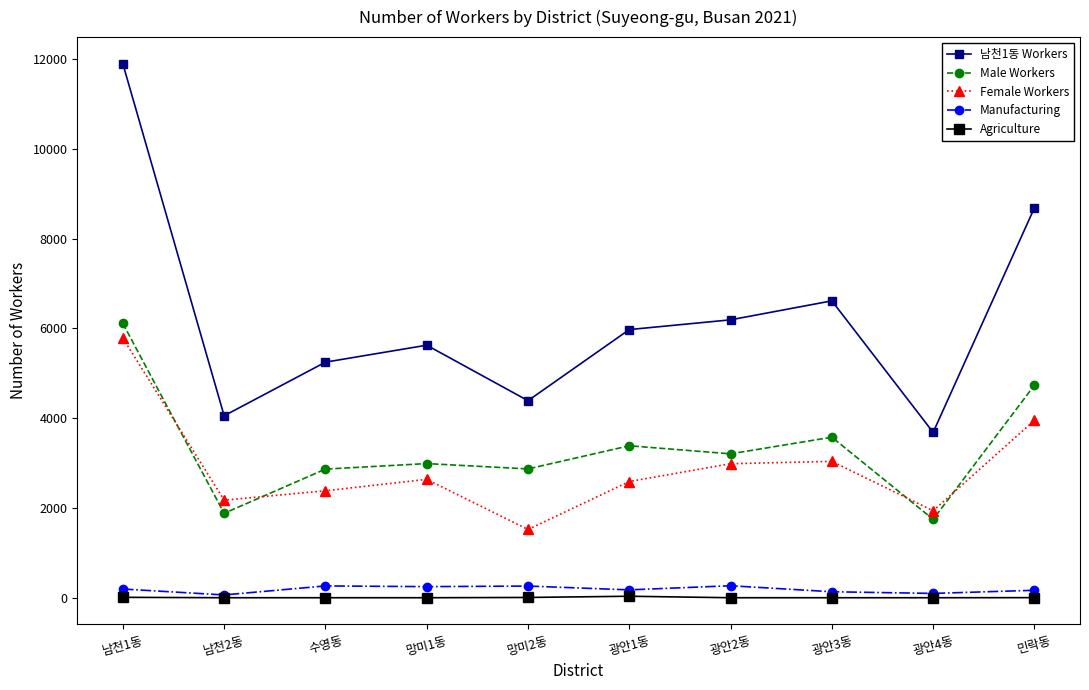

How many interior local valleys does the Male Workers series have?

4